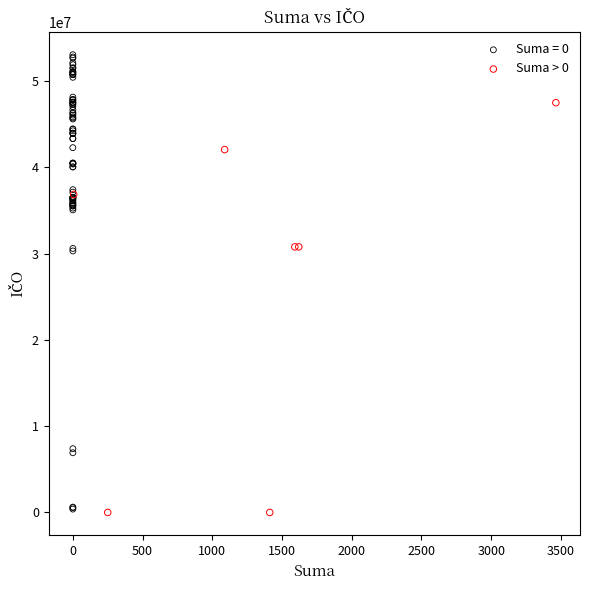

Which series has the widest spread of Y values?

Suma = 0